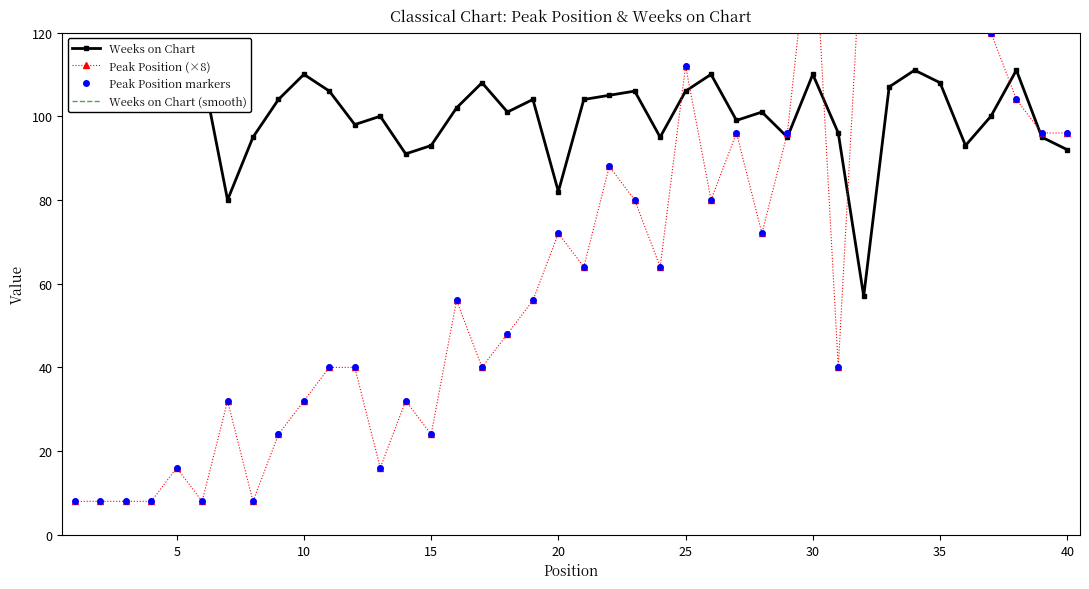

At how many categories does at least one series exceed 38?

40